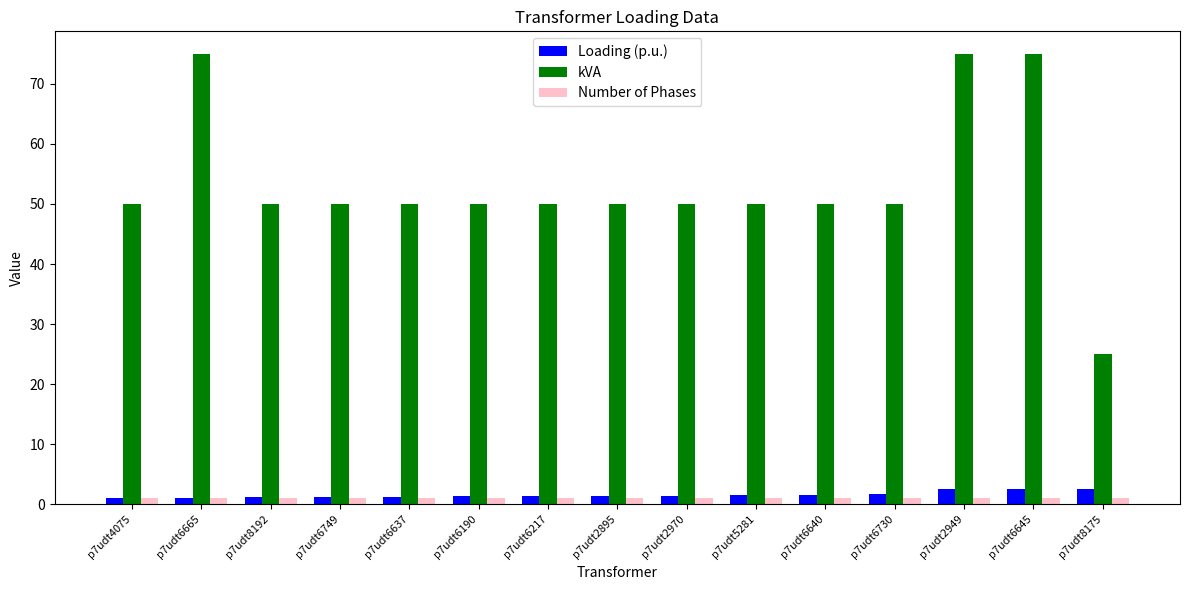

The kVA series shows 77.8 at p7udt4075. True or false?

False